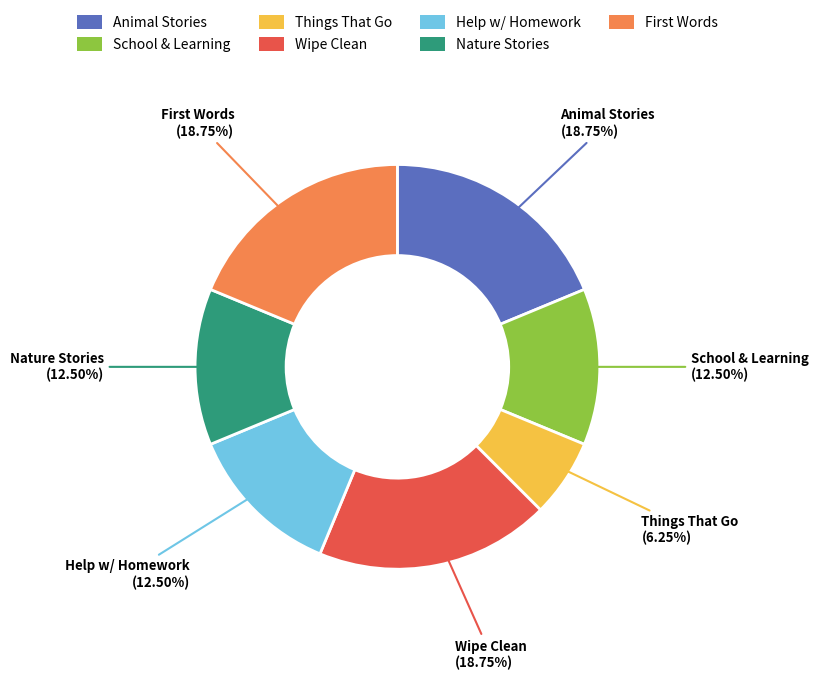

Is there any slice that represents more than half of the pie?

No